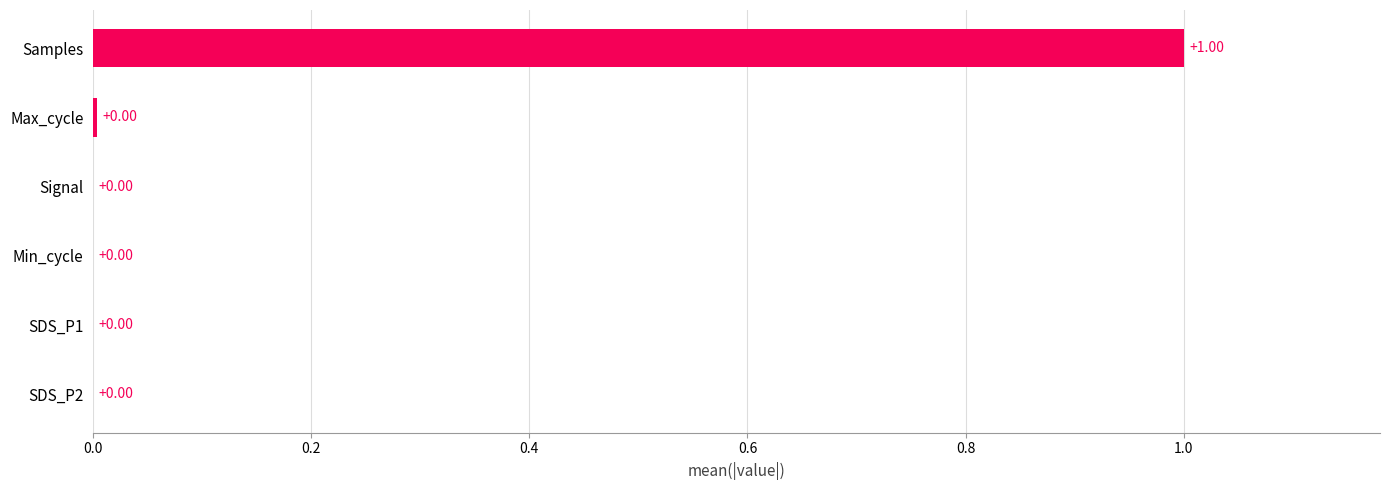

Does the chart contain stacked bars?

No